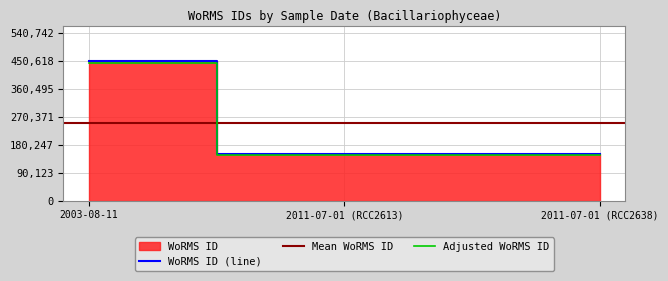

What value does the data have at 2003-08-11?

450619